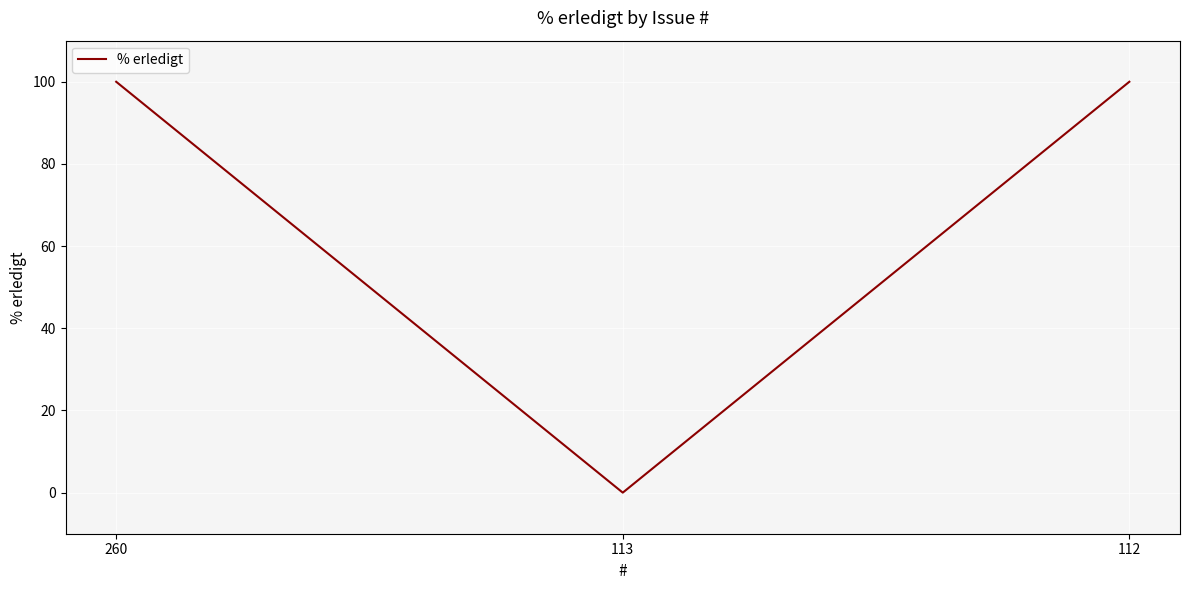

Reading right to left, what are all the values shown in this chart?

112=100	113=0	260=100